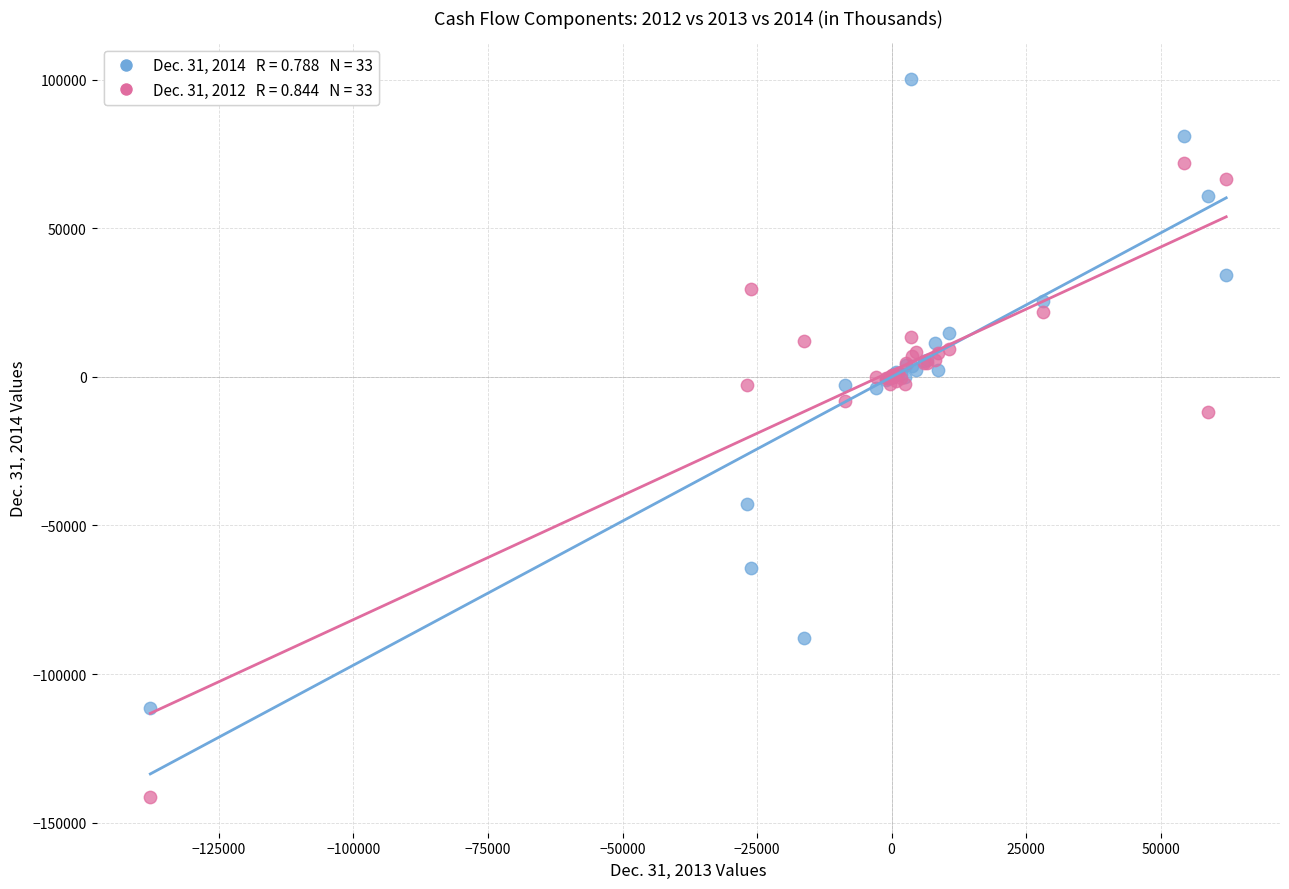

Across all series, what Y value is closest to -20561?

-11998